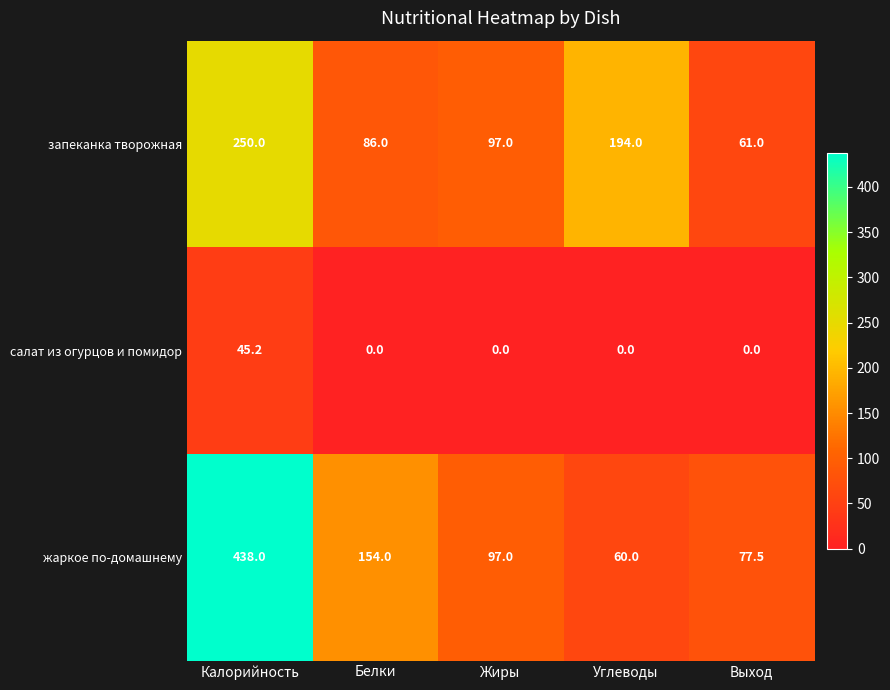

What is the total value across all series at Белки?

240.0